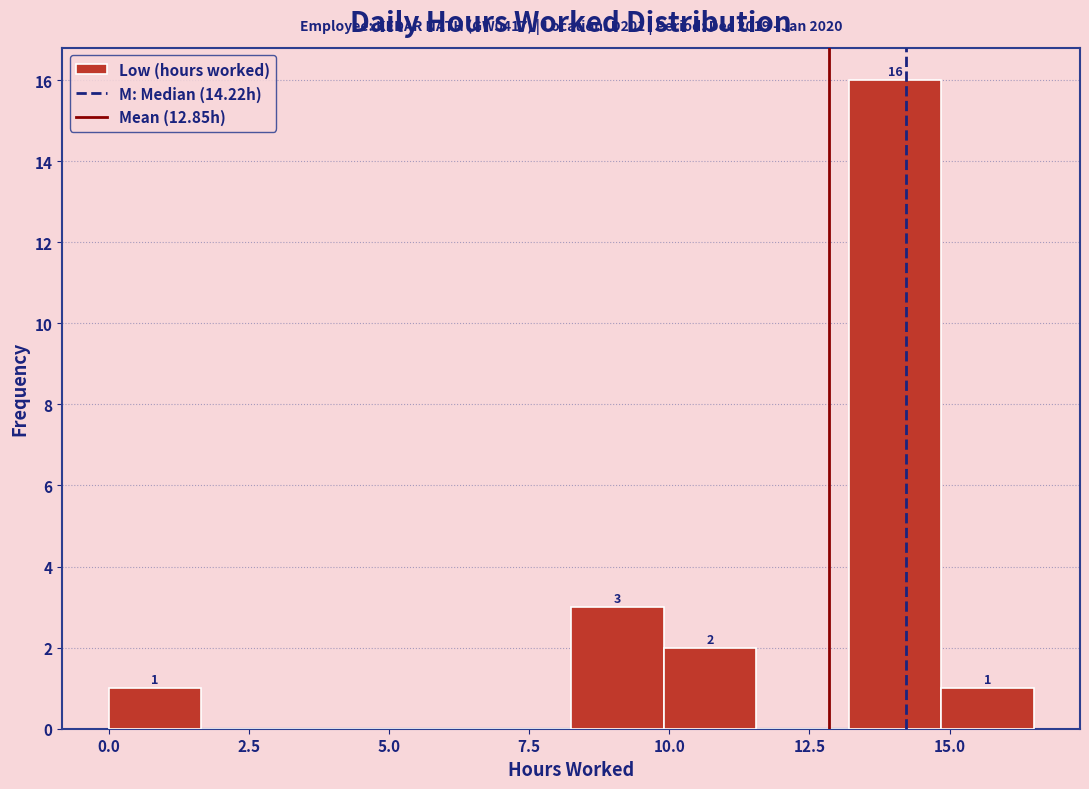

Read against the x-axis, roughly where is the centre of the tallest bar?

14.0